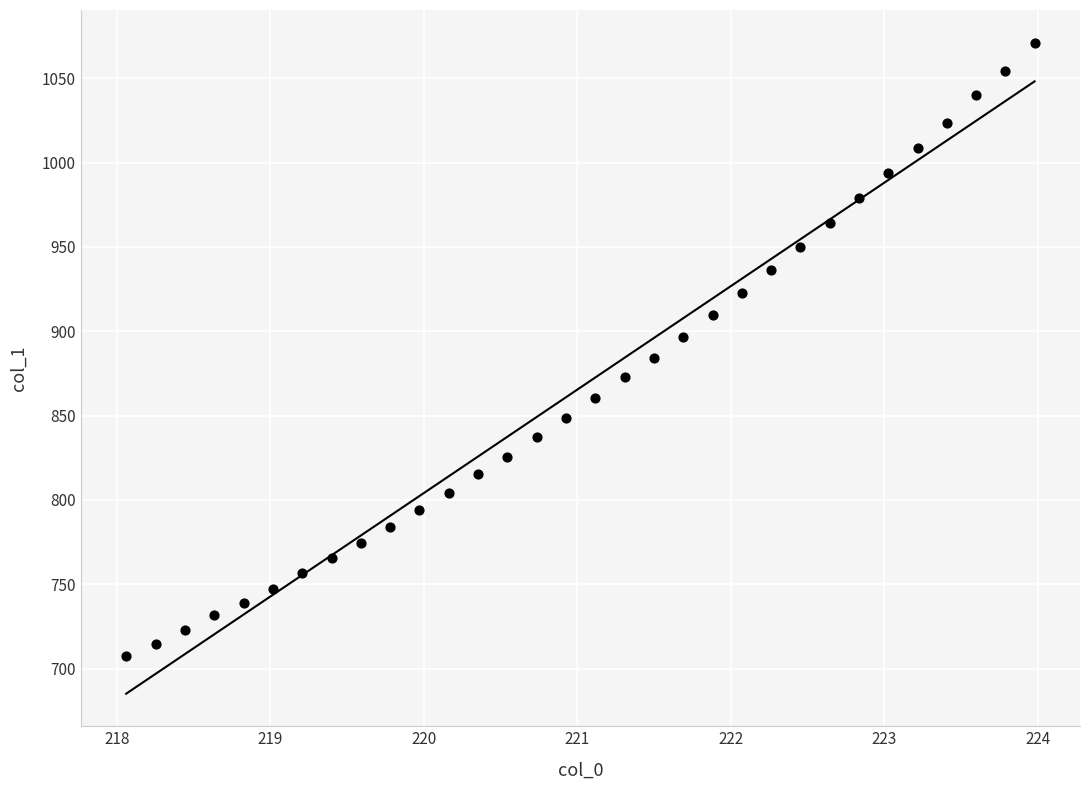

What is the range of X values (max minus min)?

5.9